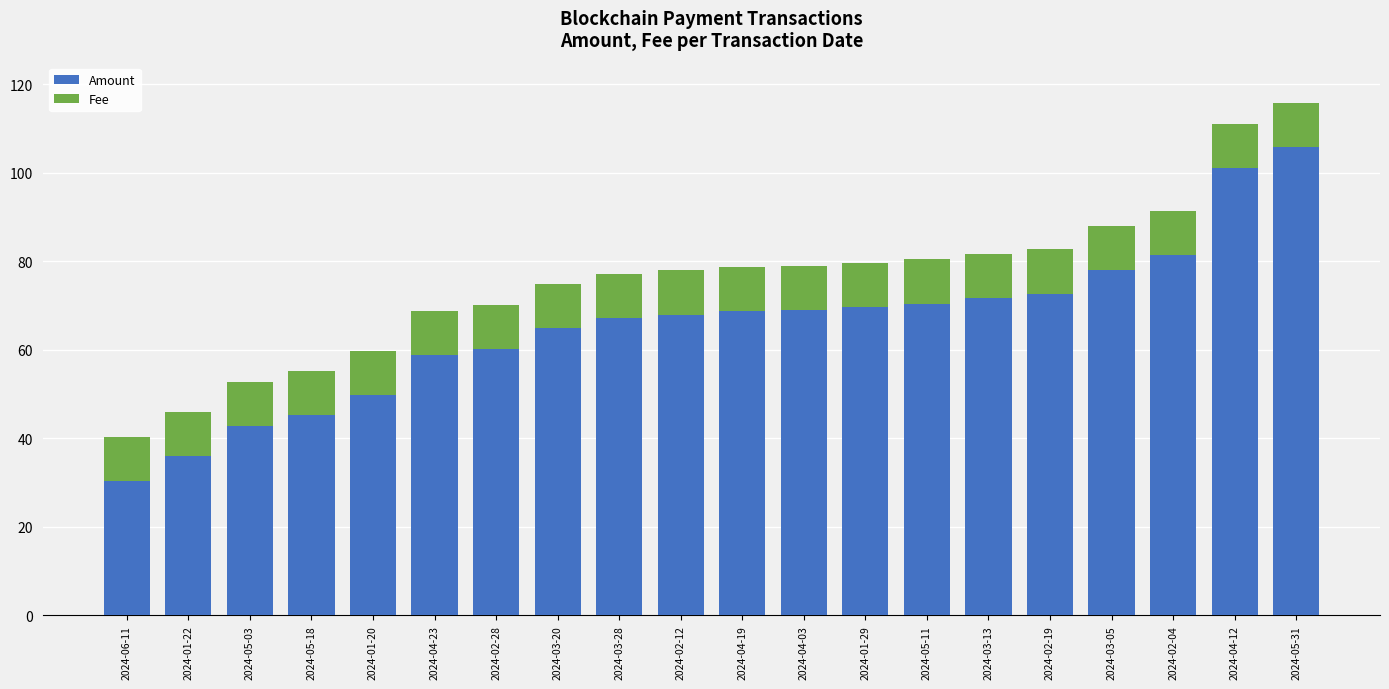

What is the total value across all series at 2024-02-04?

91.4